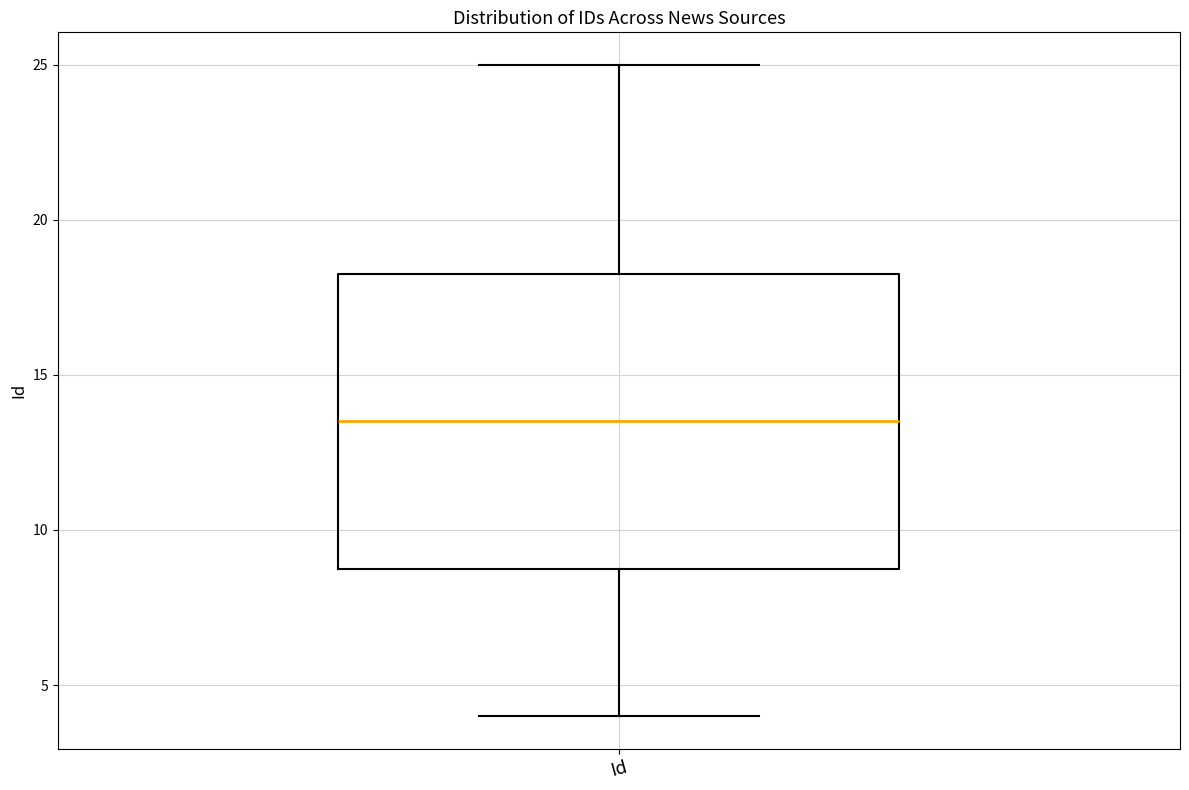

Where is the upper edge of the box for Id on the y-axis? The values are not printed on the chart, so give them approximately, as read against the axis.

18.5